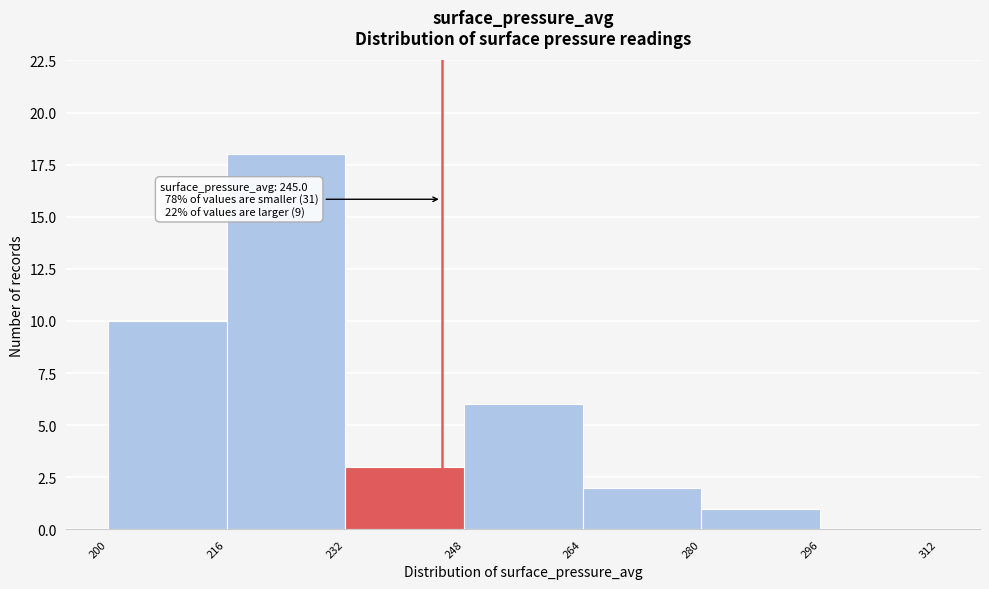

Over which range of the x-axis is the bar tallest?

216 to 232